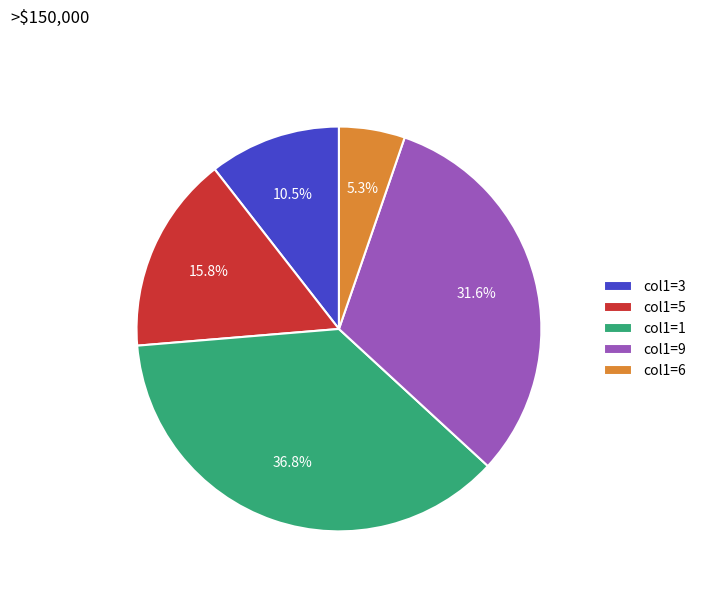

Does col1=5 account for over 50% of the chart?

No